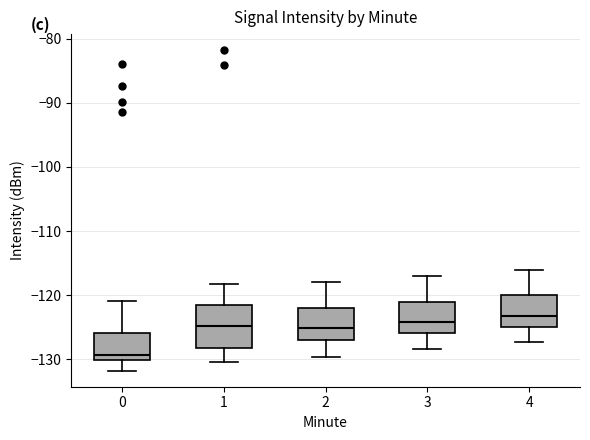

Reading left to right, transcribe this box plot: for each box, give where its median line is, the range the box spans, and where its two whiskers end, as read against the y-axis. The values are not printed on the chart, so give them approximately, as read against the axis.

0: median -129, box -130 to -126, whiskers -132 to -121
1: median -125, box -128 to -121, whiskers -130 to -118
2: median -125, box -127 to -122, whiskers -130 to -118
3: median -124, box -126 to -121, whiskers -128 to -117
4: median -123, box -125 to -120, whiskers -127 to -116